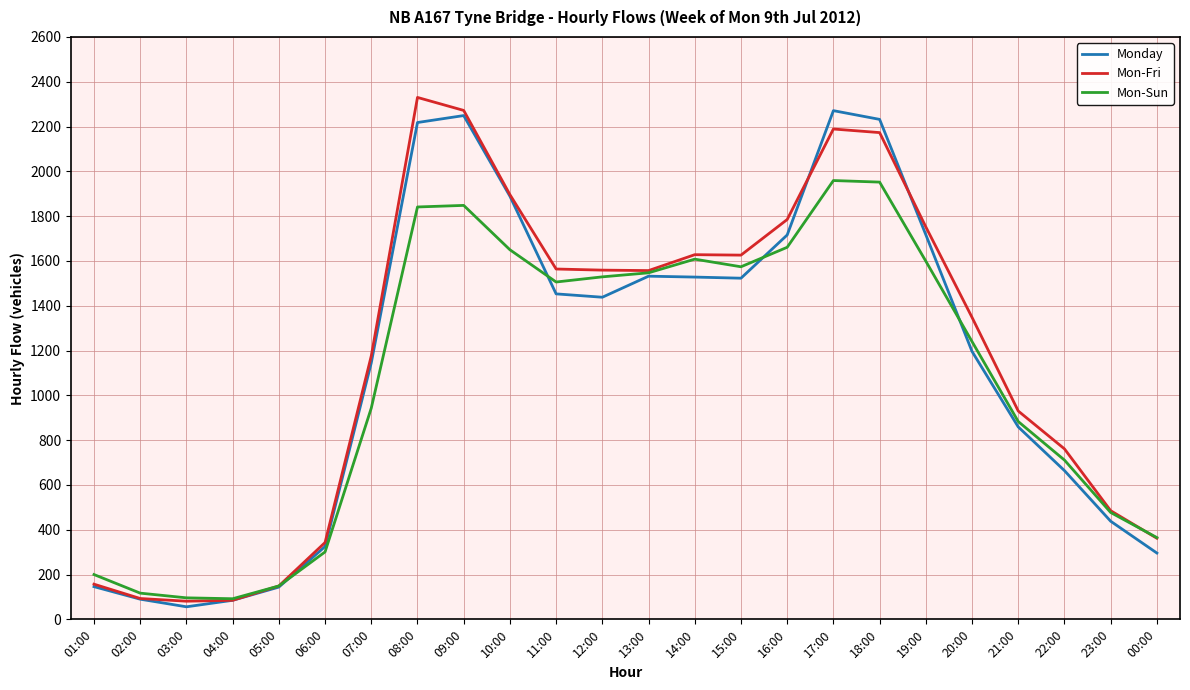

The value of Mon-Sun at 09:00 is 1848. True or false?

True